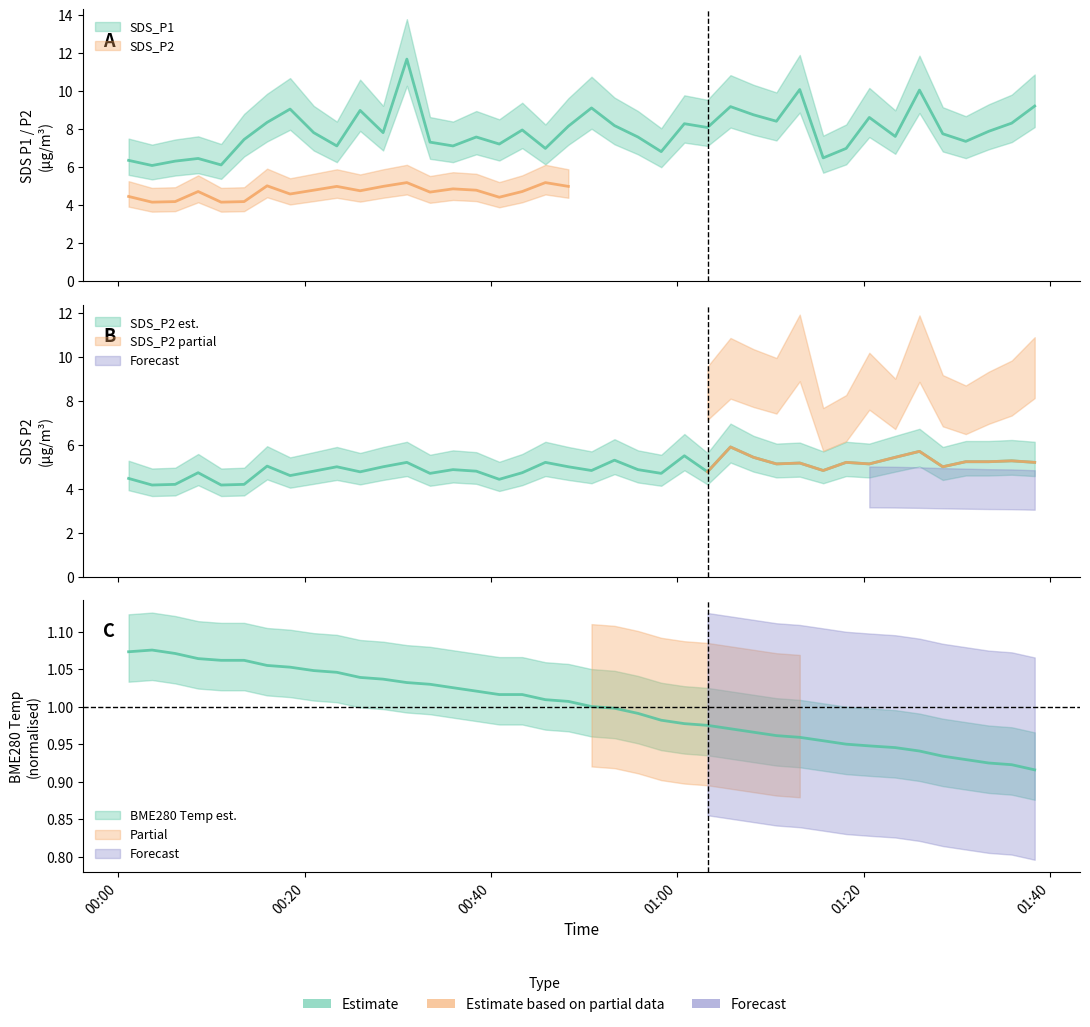

True or false: BME280_temperature and SDS_P1 cross at least once.

False